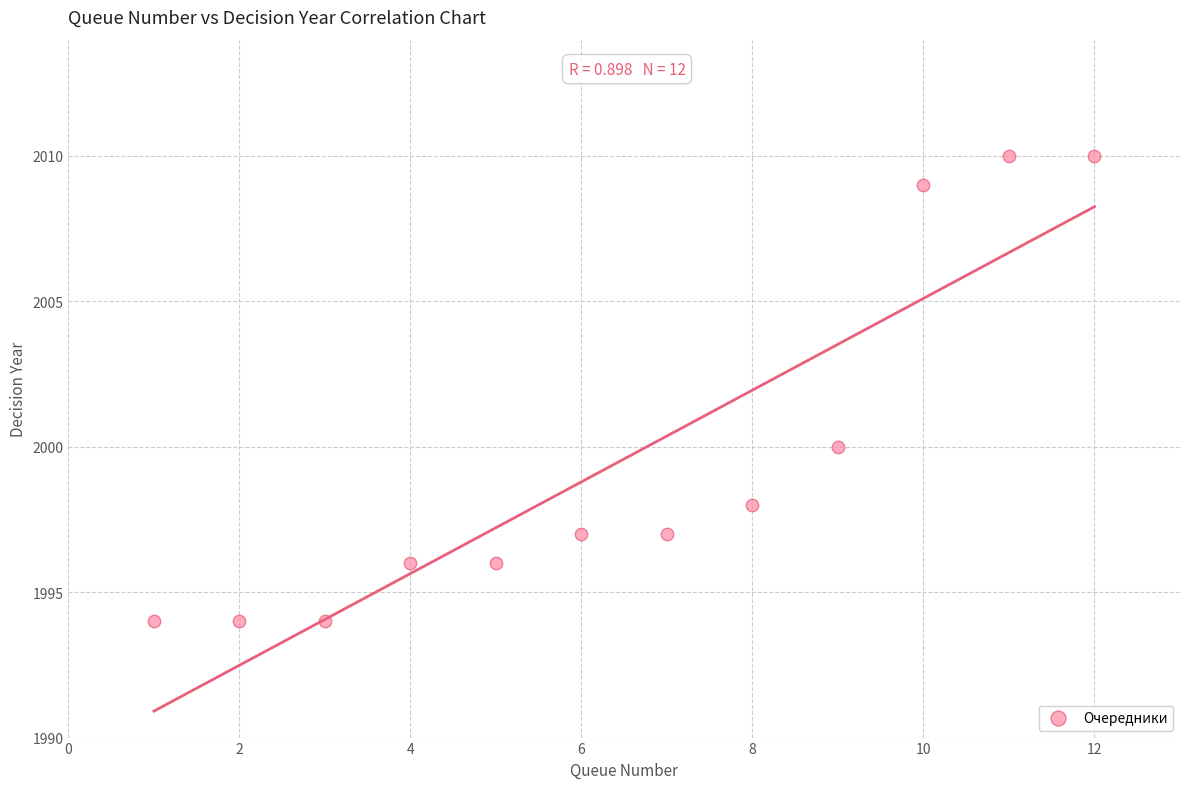

What is the range of X values (max minus min)?

11